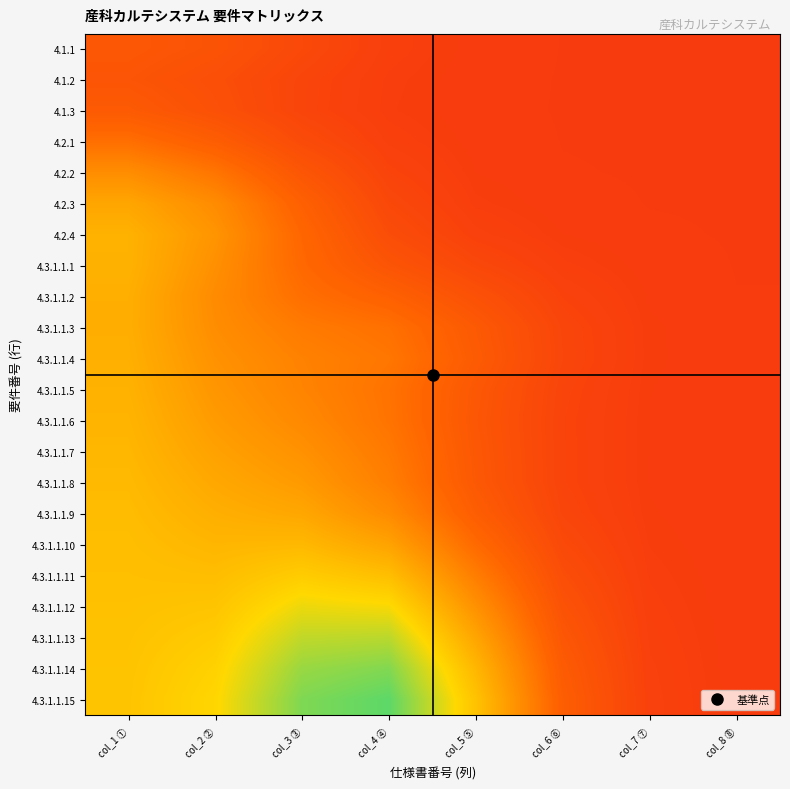

Reading right to left, what are all the values shown in this chart?

4.1.1: col_8 ⑧=0.1	col_7 ⑦=0.2	col_6 ⑥=0.2	col_5 ⑤=0.2	col_4 ④=0.2	col_3 ③=0.2	col_2 ②=0.3	col_1 ①=0.3
4.1.2: col_8 ⑧=0.1	col_7 ⑦=0.2	col_6 ⑥=0.2	col_5 ⑤=0.2	col_4 ④=0.2	col_3 ③=0.2	col_2 ②=0.2	col_1 ①=0.3
4.1.3: col_8 ⑧=0.2	col_7 ⑦=0.2	col_6 ⑥=0.2	col_5 ⑤=0.2	col_4 ④=0.2	col_3 ③=0.2	col_2 ②=0.2	col_1 ①=0.3
4.2.1: col_8 ⑧=0.2	col_7 ⑦=0.2	col_6 ⑥=0.2	col_5 ⑤=0.2	col_4 ④=0.2	col_3 ③=0.2	col_2 ②=0.3	col_1 ①=0.4
4.2.2: col_8 ⑧=0.2	col_7 ⑦=0.2	col_6 ⑥=0.2	col_5 ⑤=0.2	col_4 ④=0.2	col_3 ③=0.3	col_2 ②=0.4	col_1 ①=0.4
4.2.3: col_8 ⑧=0.2	col_7 ⑦=0.2	col_6 ⑥=0.2	col_5 ⑤=0.2	col_4 ④=0.2	col_3 ③=0.3	col_2 ②=0.4	col_1 ①=0.5
4.2.4: col_8 ⑧=0.2	col_7 ⑦=0.2	col_6 ⑥=0.2	col_5 ⑤=0.2	col_4 ④=0.2	col_3 ③=0.3	col_2 ②=0.5	col_1 ①=0.6
4.3.1.1.1: col_8 ⑧=0.2	col_7 ⑦=0.2	col_6 ⑥=0.2	col_5 ⑤=0.2	col_4 ④=0.3	col_3 ③=0.3	col_2 ②=0.5	col_1 ①=0.6
4.3.1.1.2: col_8 ⑧=0.2	col_7 ⑦=0.2	col_6 ⑥=0.2	col_5 ⑤=0.2	col_4 ④=0.3	col_3 ③=0.4	col_2 ②=0.4	col_1 ①=0.5
4.3.1.1.3: col_8 ⑧=0.2	col_7 ⑦=0.2	col_6 ⑥=0.2	col_5 ⑤=0.3	col_4 ④=0.4	col_3 ③=0.4	col_2 ②=0.4	col_1 ①=0.5
4.3.1.1.4: col_8 ⑧=0.2	col_7 ⑦=0.2	col_6 ⑥=0.2	col_5 ⑤=0.3	col_4 ④=0.4	col_3 ③=0.4	col_2 ②=0.5	col_1 ①=0.5
4.3.1.1.5: col_8 ⑧=0.2	col_7 ⑦=0.2	col_6 ⑥=0.2	col_5 ⑤=0.3	col_4 ④=0.4	col_3 ③=0.4	col_2 ②=0.5	col_1 ①=0.6
4.3.1.1.6: col_8 ⑧=0.2	col_7 ⑦=0.2	col_6 ⑥=0.2	col_5 ⑤=0.3	col_4 ④=0.4	col_3 ③=0.4	col_2 ②=0.5	col_1 ①=0.6
4.3.1.1.7: col_8 ⑧=0.2	col_7 ⑦=0.2	col_6 ⑥=0.2	col_5 ⑤=0.3	col_4 ④=0.4	col_3 ③=0.5	col_2 ②=0.5	col_1 ①=0.6
4.3.1.1.8: col_8 ⑧=0.2	col_7 ⑦=0.2	col_6 ⑥=0.2	col_5 ⑤=0.3	col_4 ④=0.4	col_3 ③=0.5	col_2 ②=0.5	col_1 ①=0.6
4.3.1.1.9: col_8 ⑧=0.2	col_7 ⑦=0.2	col_6 ⑥=0.2	col_5 ⑤=0.3	col_4 ④=0.4	col_3 ③=0.5	col_2 ②=0.5	col_1 ①=0.6
4.3.1.1.10: col_8 ⑧=0.2	col_7 ⑦=0.2	col_6 ⑥=0.2	col_5 ⑤=0.3	col_4 ④=0.5	col_3 ③=0.6	col_2 ②=0.6	col_1 ①=0.6
4.3.1.1.11: col_8 ⑧=0.2	col_7 ⑦=0.2	col_6 ⑥=0.2	col_5 ⑤=0.4	col_4 ④=0.6	col_3 ③=0.6	col_2 ②=0.6	col_1 ①=0.6
4.3.1.1.12: col_8 ⑧=0.2	col_7 ⑦=0.2	col_6 ⑥=0.3	col_5 ⑤=0.5	col_4 ④=0.7	col_3 ③=0.7	col_2 ②=0.6	col_1 ①=0.6
4.3.1.1.13: col_8 ⑧=0.2	col_7 ⑦=0.2	col_6 ⑥=0.3	col_5 ⑤=0.5	col_4 ④=0.8	col_3 ③=0.7	col_2 ②=0.6	col_1 ①=0.6
4.3.1.1.14: col_8 ⑧=0.2	col_7 ⑦=0.2	col_6 ⑥=0.3	col_5 ⑤=0.6	col_4 ④=0.8	col_3 ③=0.8	col_2 ②=0.6	col_1 ①=0.6
4.3.1.1.15: col_8 ⑧=0.2	col_7 ⑦=0.2	col_6 ⑥=0.3	col_5 ⑤=0.6	col_4 ④=0.9	col_3 ③=0.8	col_2 ②=0.7	col_1 ①=0.6